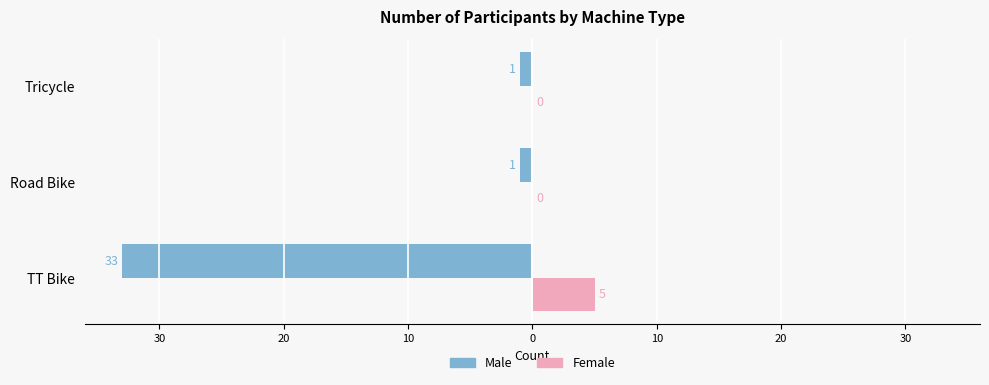

Reading right to left, what are all the values shown in this chart?

Male: -1	-1	-33
Female: 0	0	5